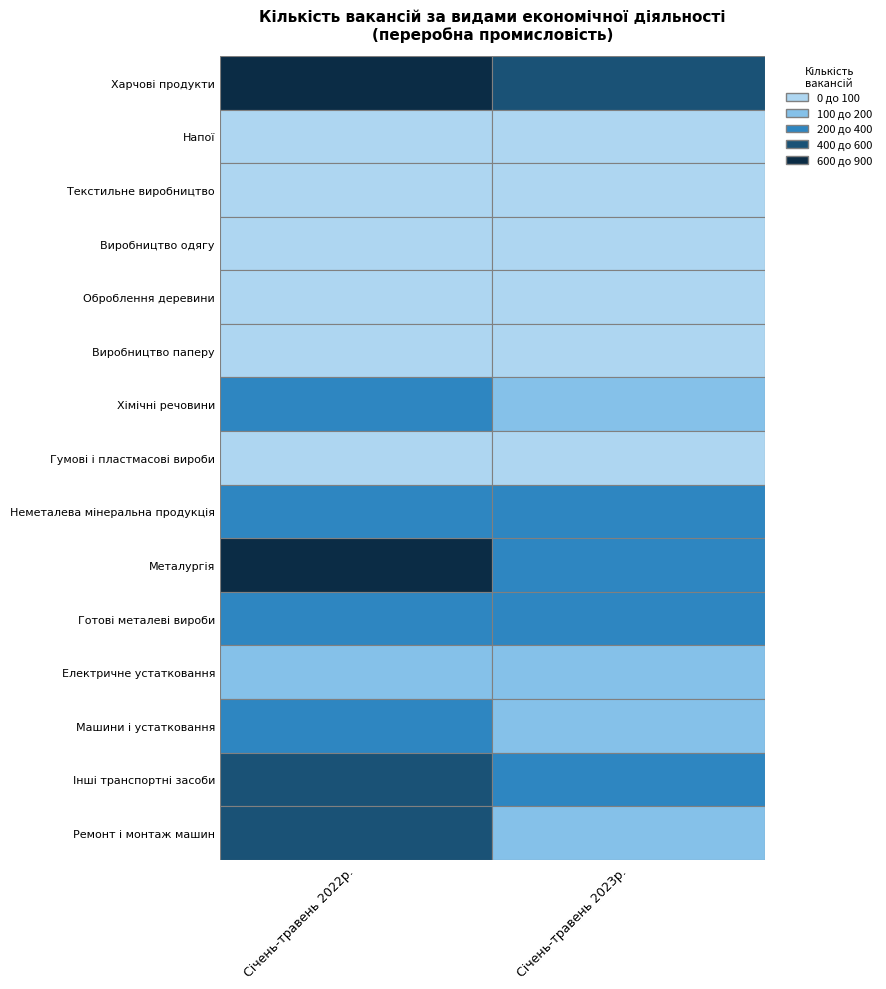

Reading left to right, extract all data points from this chart.

Виробництво харчових продуктів: 736	599
Виробництво напоїв: 84	50
Текстильне виробництво: 18	26
Виробництво одягу: 82	78
Оброблення деревини: 20	22
Виробництво паперу: 30	18
Виробництво хімічних речовин: 234	158
Виробництво гумових і пластмасових виробів: 76	49
Виробництво іншої неметалевої мінеральної продукції: 258	275
Металургійне виробництво: 798	284
Виробництво готових металевих виробів: 258	220
Виробництво електричного устатковання: 175	187
Виробництво машин і устатковання: 272	168
Виробництво інших транспортних засобів: 403	222
Ремонт і монтаж машин і устатковання: 405	172